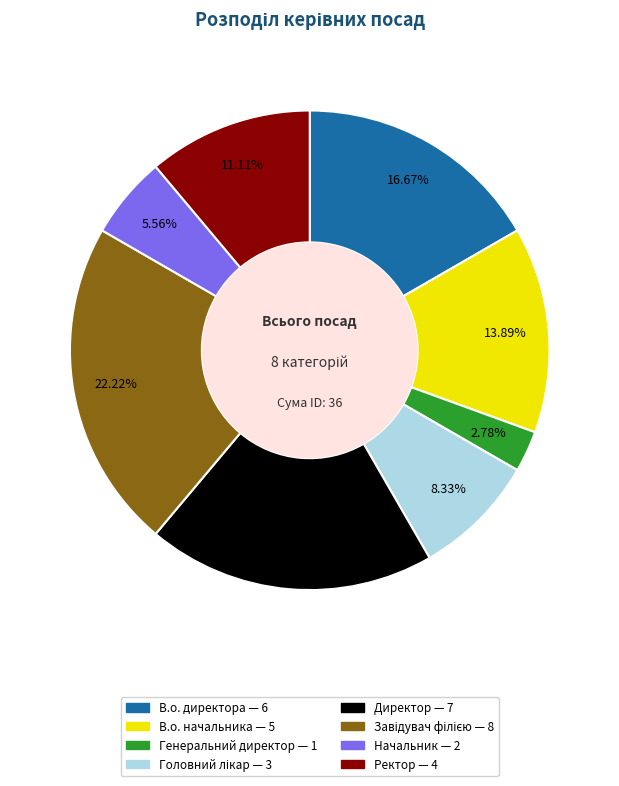

Approximately how many times larger is the value at В.о. директора compared to Директор?

0.9